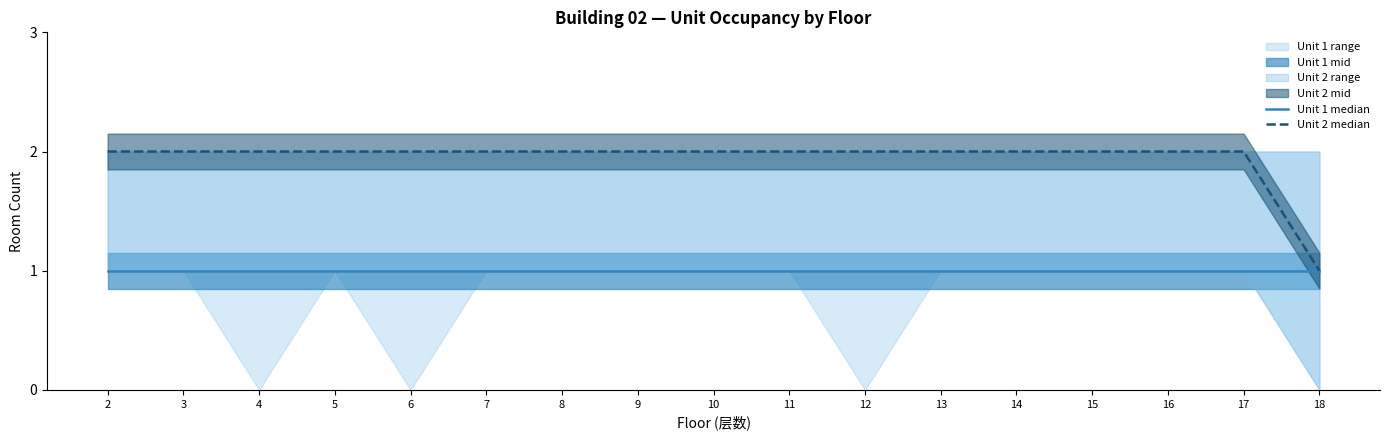

What is the value of the Unit 1 median point at the 13th from the left?

1